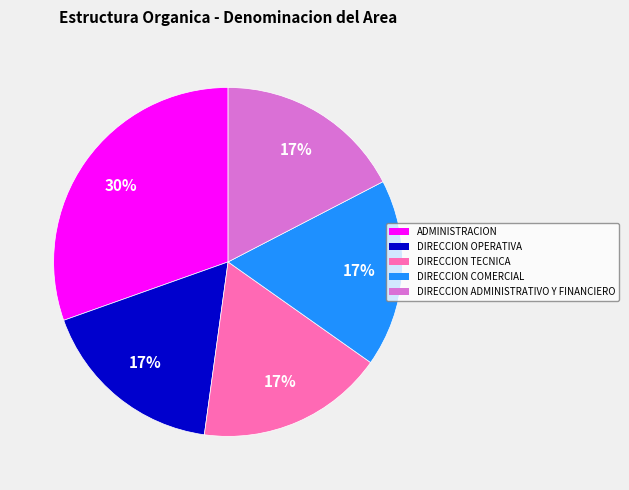

Is the sum of DIRECCION ADMINISTRATIVO Y FINANCIERO and ADMINISTRACION greater than half?

No